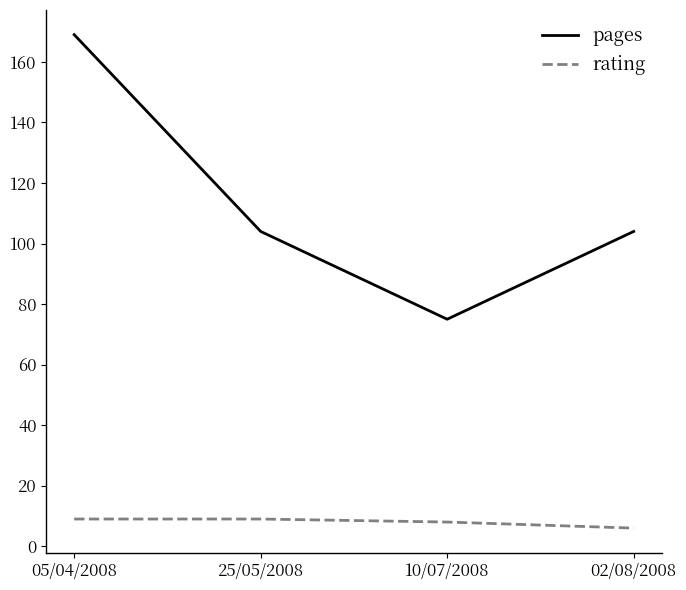

True or false: pages and rating intersect in this chart.

False